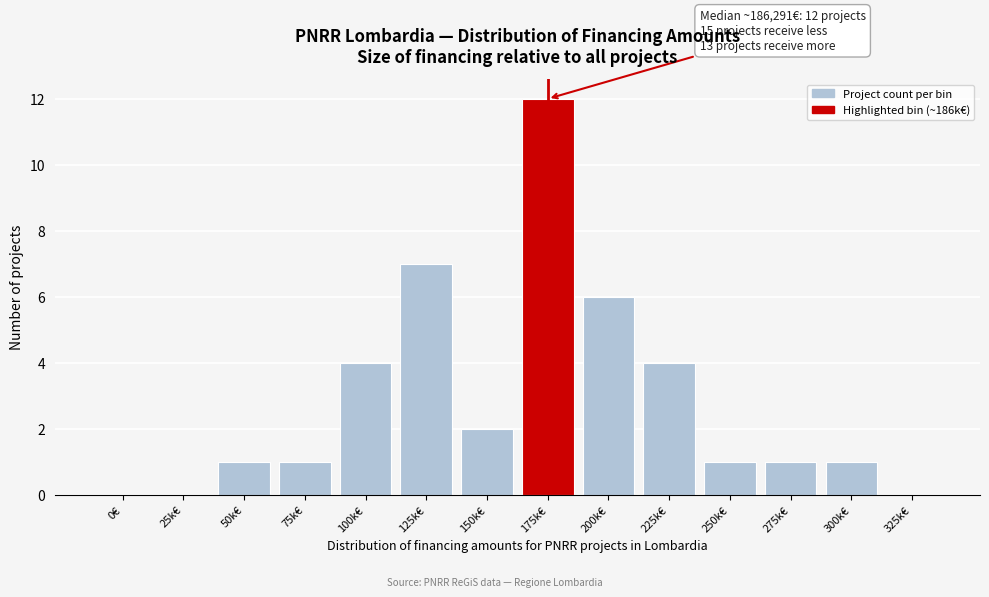

Reading left to right, transcribe all the data shown in this chart.

0€=0	25k€=0	50k€=1	75k€=1	100k€=4	125k€=7	150k€=2	175k€=12	200k€=6	225k€=4	250k€=1	275k€=1	300k€=1	325k€=0